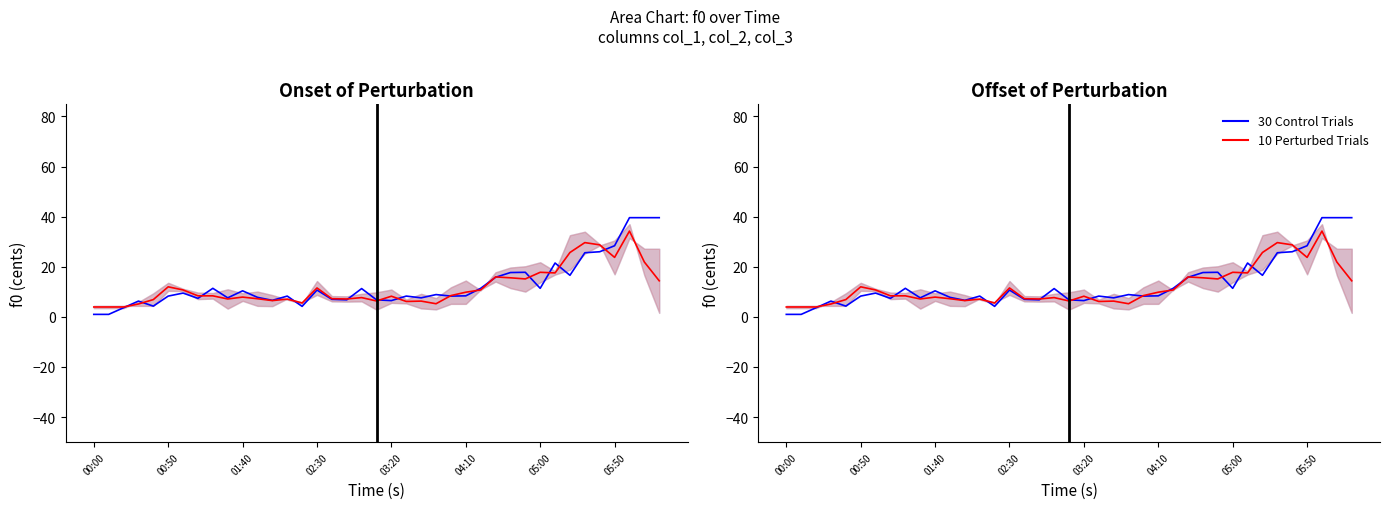

Reading left to right, transcribe all the data shown in this chart.

Control: 1.0	1.0	3.6	6.3	4.3	8.3	9.5	7.4	11.4	7.6	10.4	7.8	6.6	8.3	4.2	10.7	7.0	6.8	11.3	6.8	6.5	8.3	7.6	8.9	8.3	8.4	11.4	15.8	17.7	17.8	11.4	21.5	16.6	25.6	26.0	28.4	39.6	39.6	39.6
Perturbed: 4.0	4.0	4.0	5.2	6.9	12.0	10.8	8.4	8.4	7.2	7.9	7.2	6.5	7.1	5.5	11.6	7.2	7.1	7.7	6.4	8.2	6.2	6.3	5.2	8.5	9.8	10.8	15.9	15.6	15.1	17.8	17.5	25.7	29.6	28.8	23.8	34.2	21.9	14.4